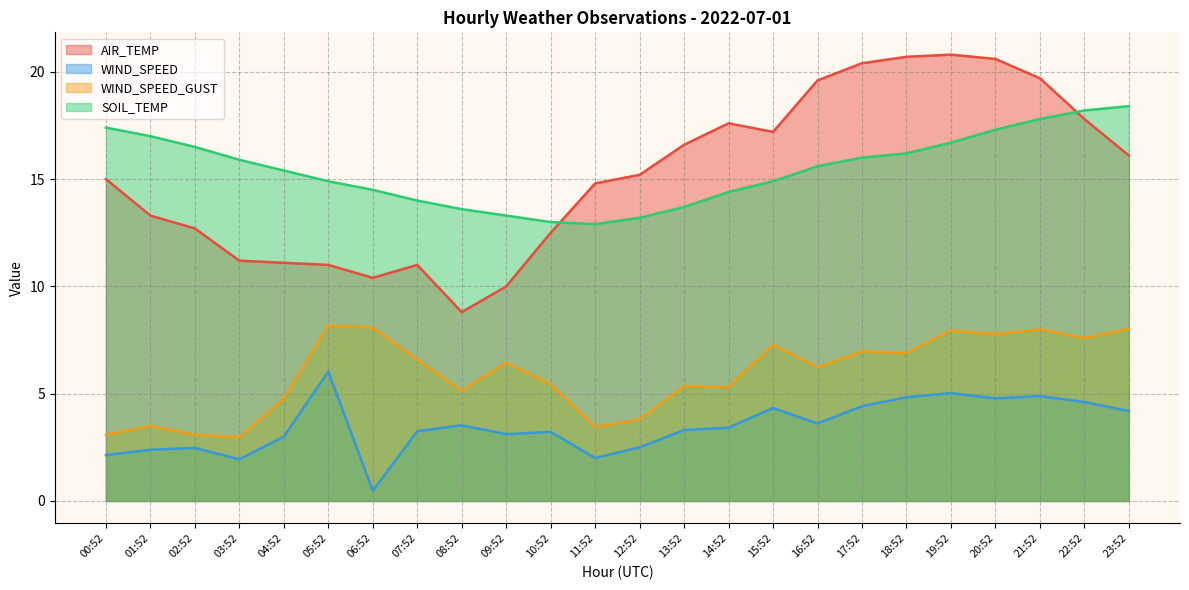

Where does the WIND_SPEED_GUST series first go above 6?

05:52